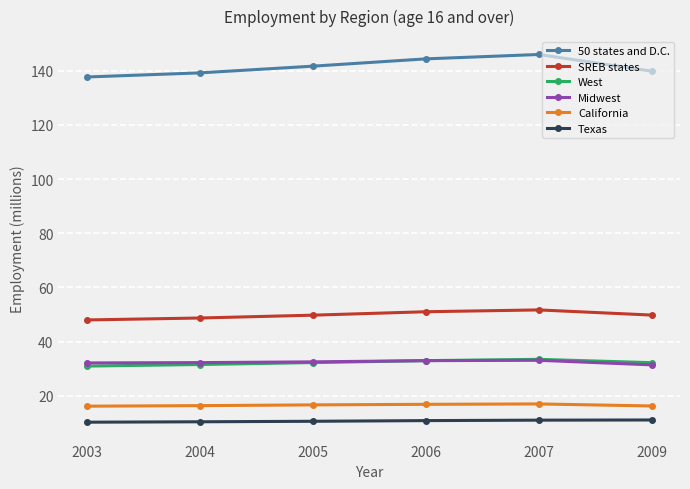

What is the approximate value of Midwest at 2004?

32.2